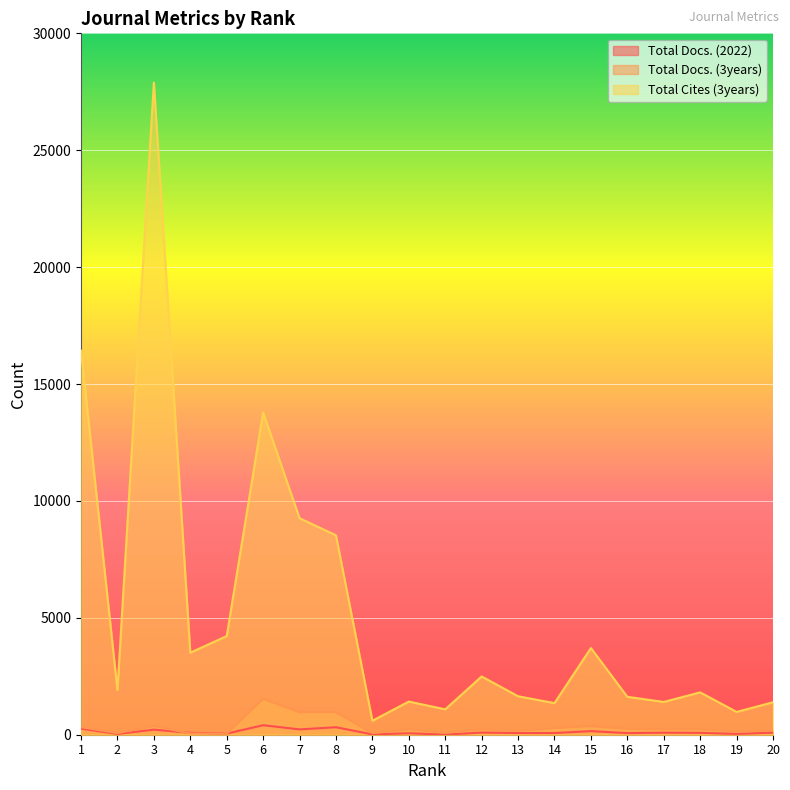

How many interior local valleys does the Total Docs. (2022) series have?

8